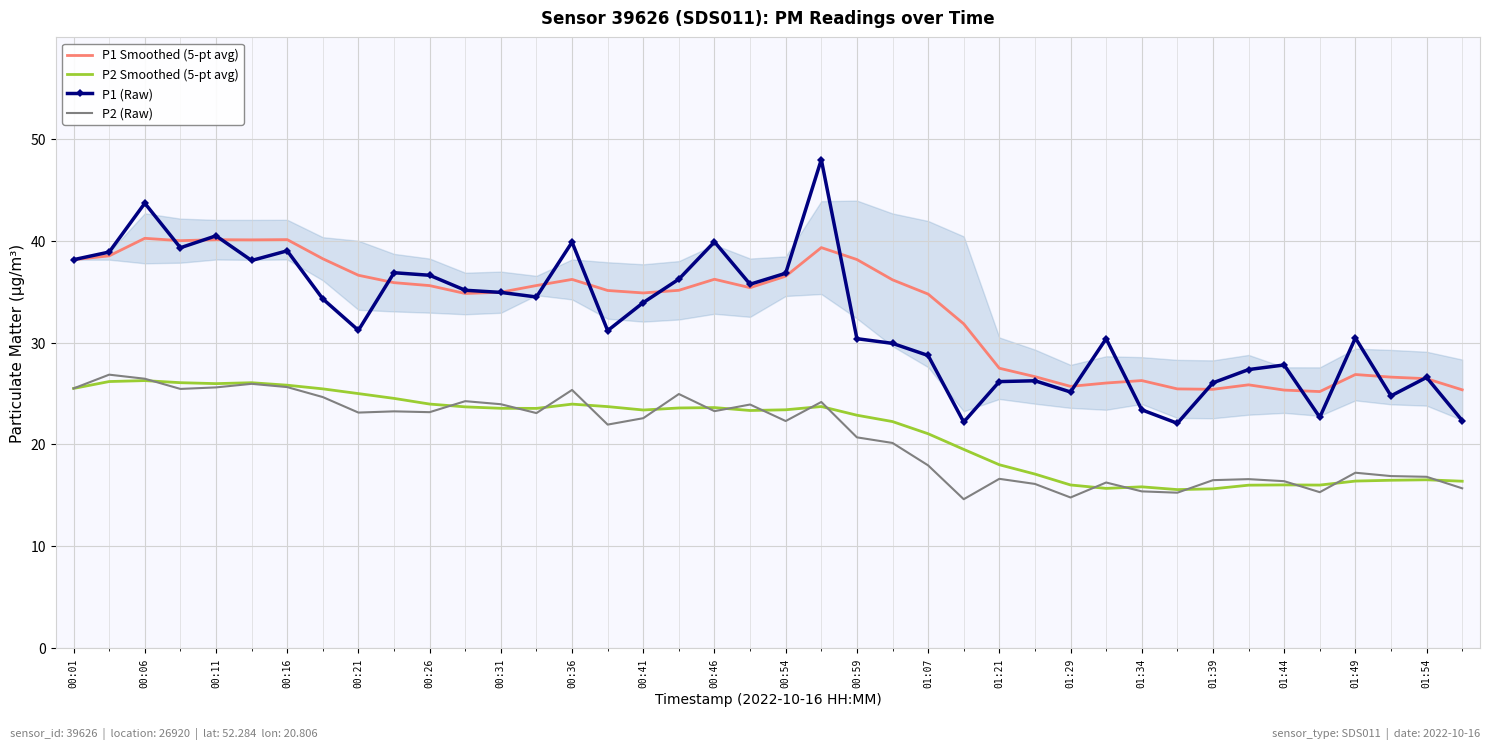

How many values in the P2 (Raw) series are below 22?

19